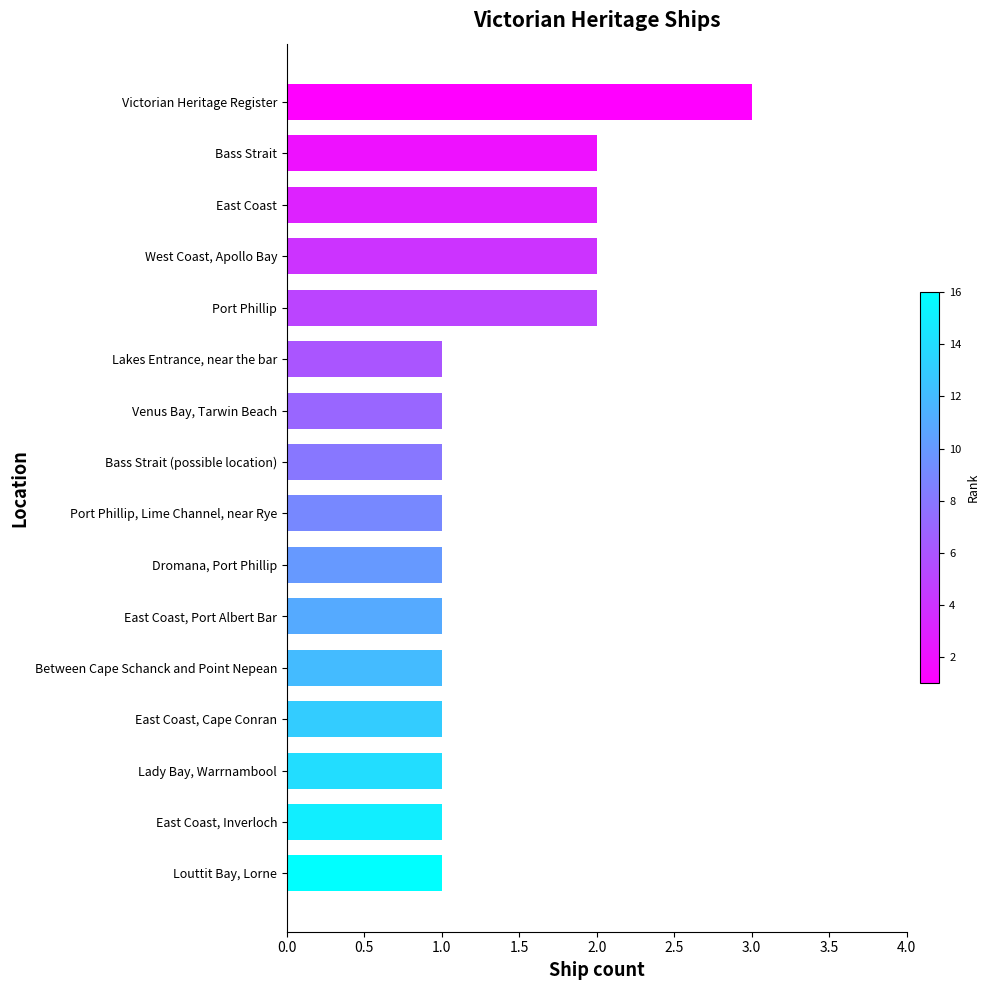

What position from the bottom is Between Cape Schanck and Point Nepean?

5